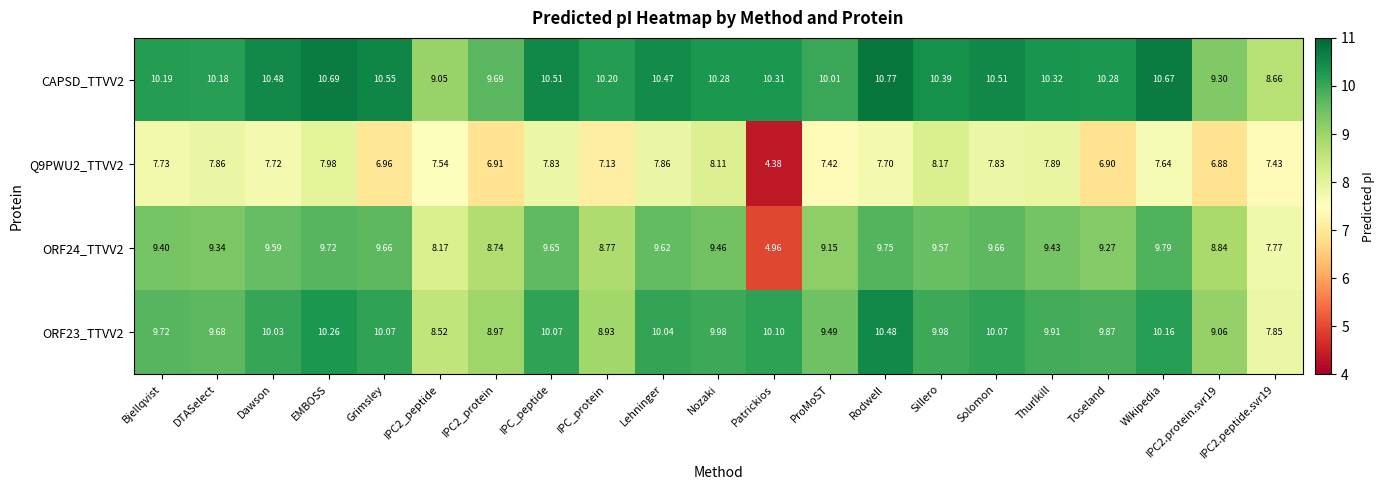

Which label corresponds to the largest value in the chart?

Rodwell